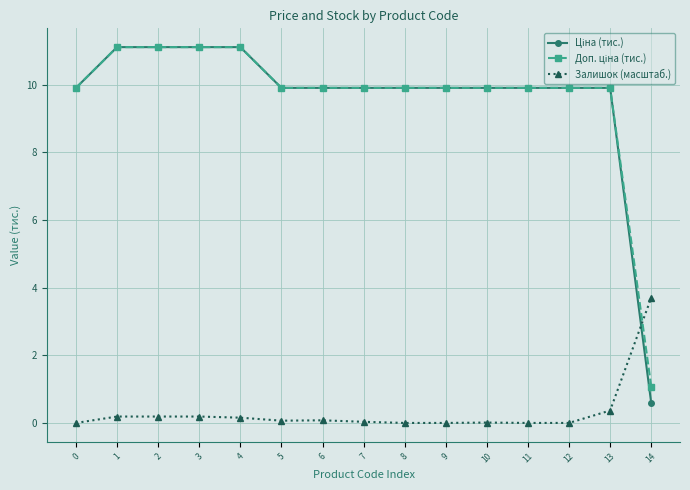

True or false: Залишок (масштаб.) has more than 1 interior local peaks.

True